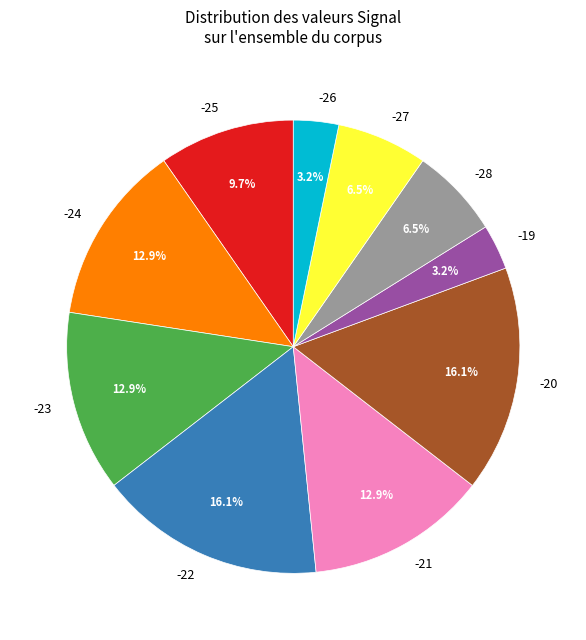

To the nearest percent, what portion does -21 represent?

13%